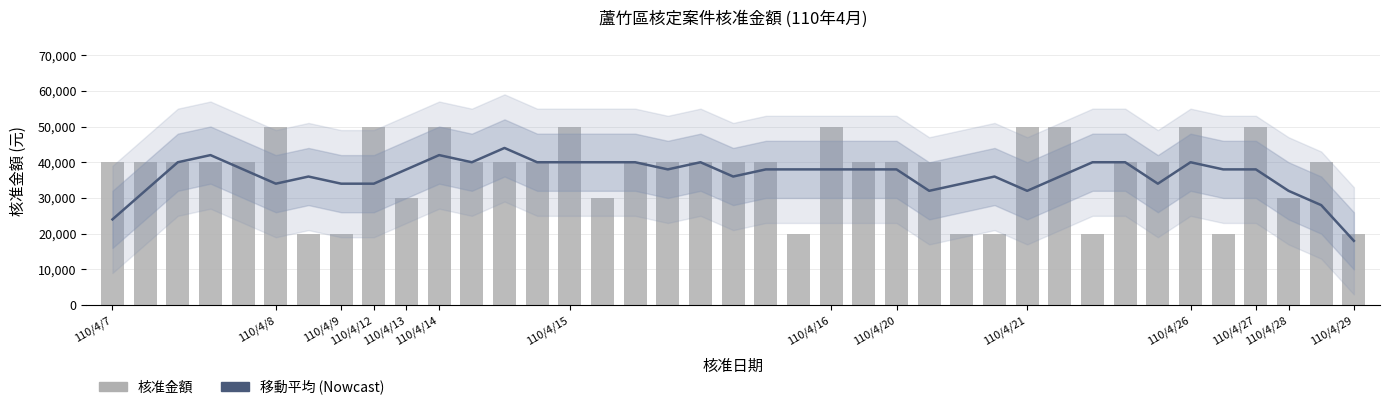

How many values in the 核准金額 series exceed 40000?

9